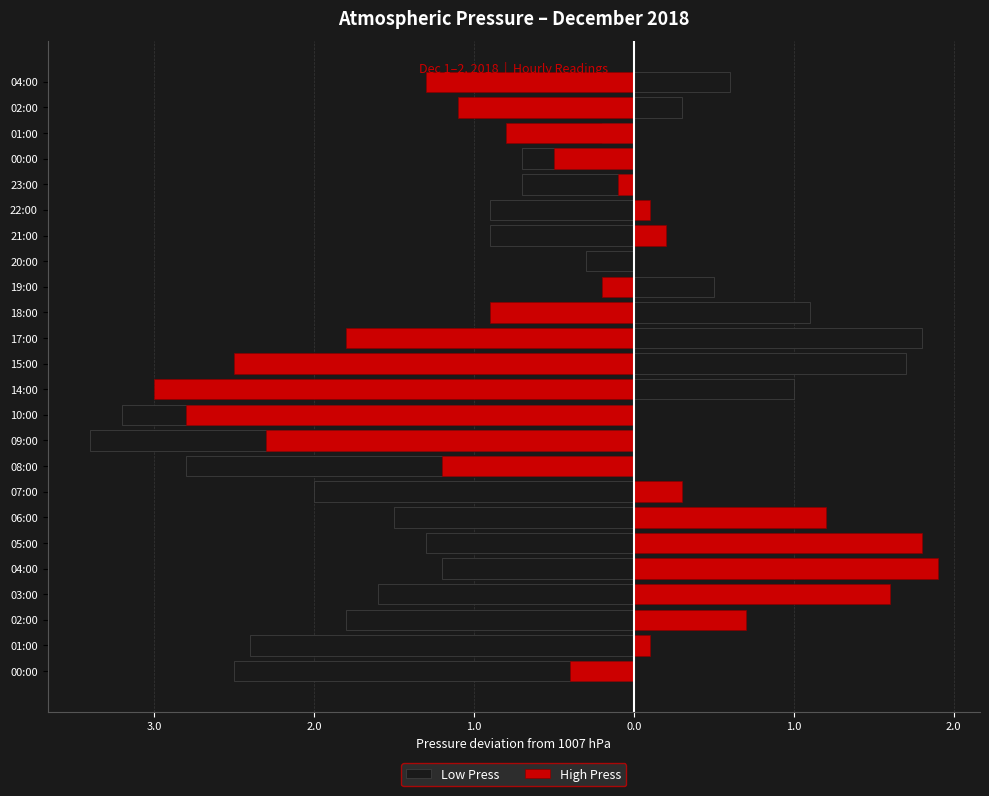

What is the average value of the Low Press series?

-0.8